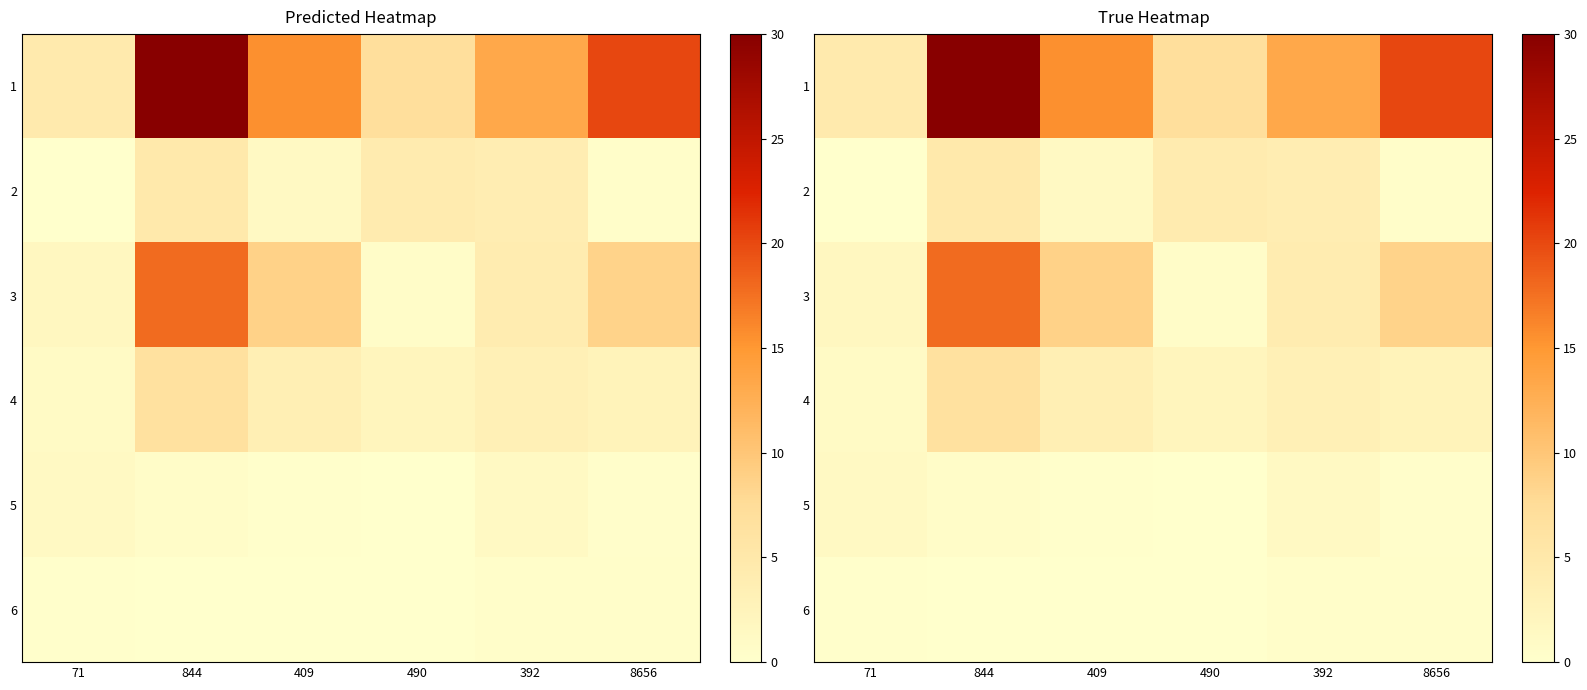

What is the sum of the 4 values at 490 and 392?

5.5